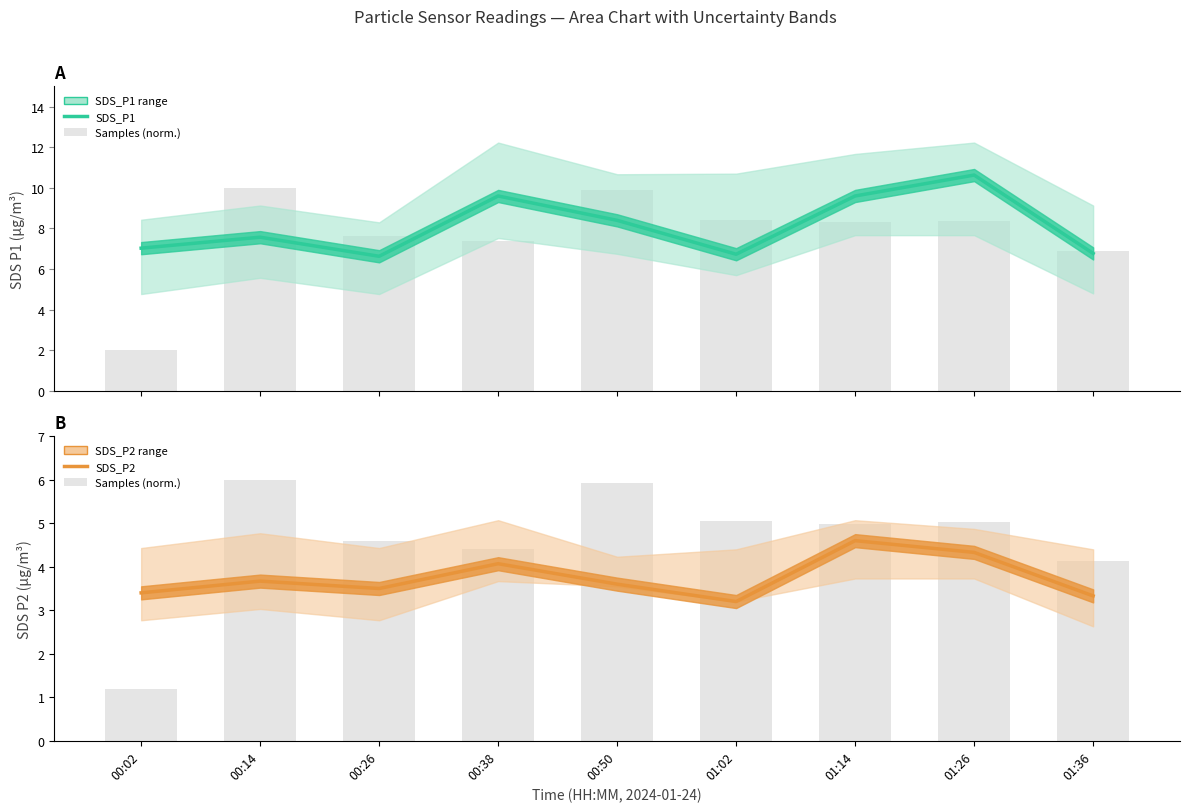

What is the sum of all Samples (normalized) values?

41.3